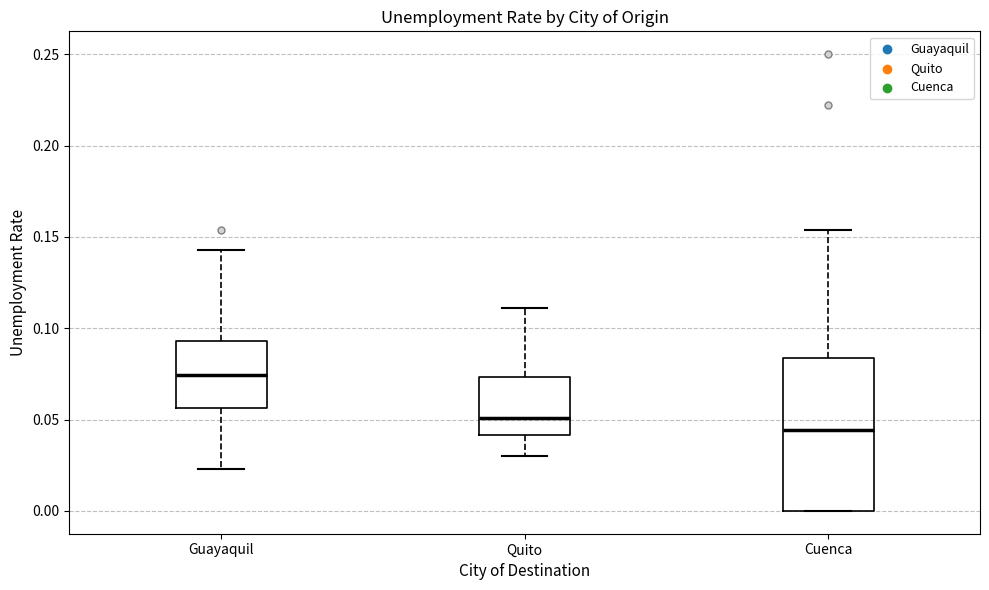

Reading left to right, read every box against the y-axis: the position of its median line, the range the box covers, and the ends of its whiskers. The values are not printed on the chart, so give them approximately, as read against the axis.

Guayaquil: median 0.075, box 0.055 to 0.095, whiskers 0.025 to 0.145
Quito: median 0.050, box 0.040 to 0.075, whiskers 0.030 to 0.110
Cuenca: median 0.045, box 0.000 to 0.085, whiskers 0.000 to 0.155